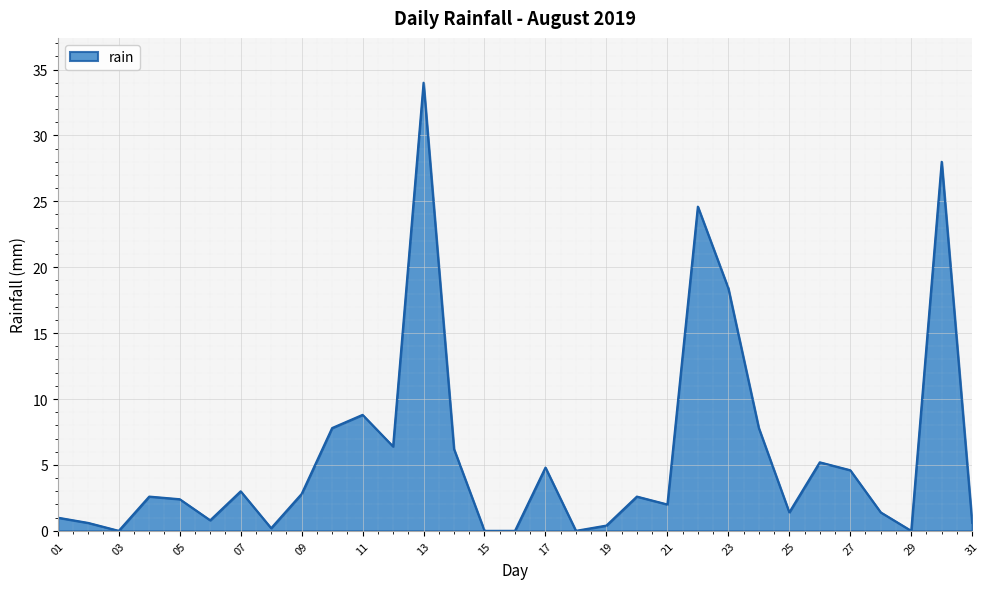

What is the difference between the second highest and minimum values?

28.0